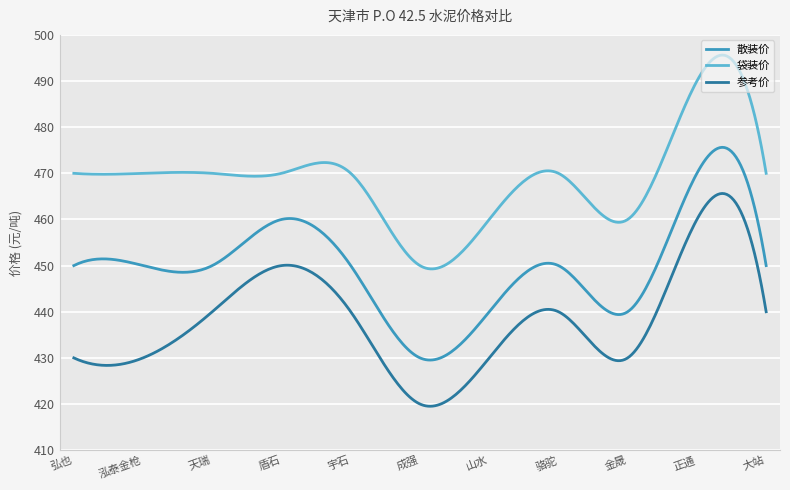

True or false: 参考价 and 袋装价 cross at least once.

False